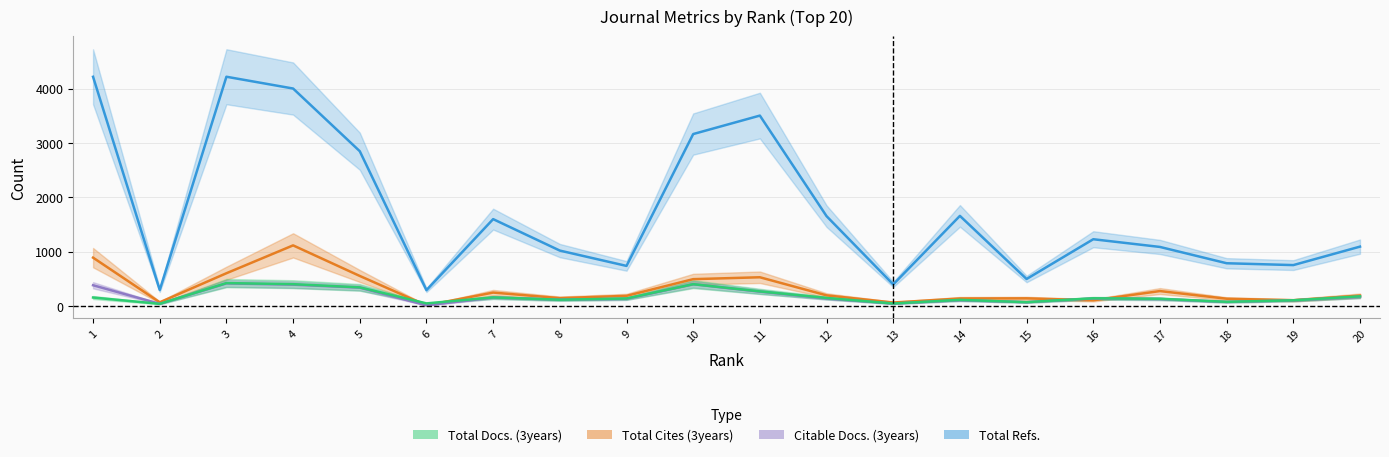

True or false: Total Cites (3years) and Citable Docs. (3years) intersect in this chart.

True